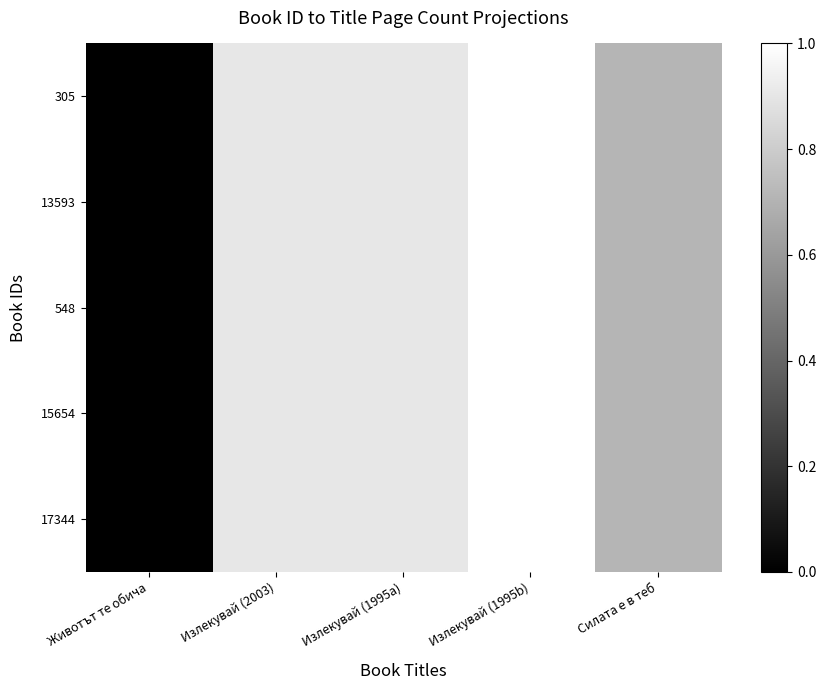

Which series changed the most between Животът те обича and Излекувай (2003)?

305